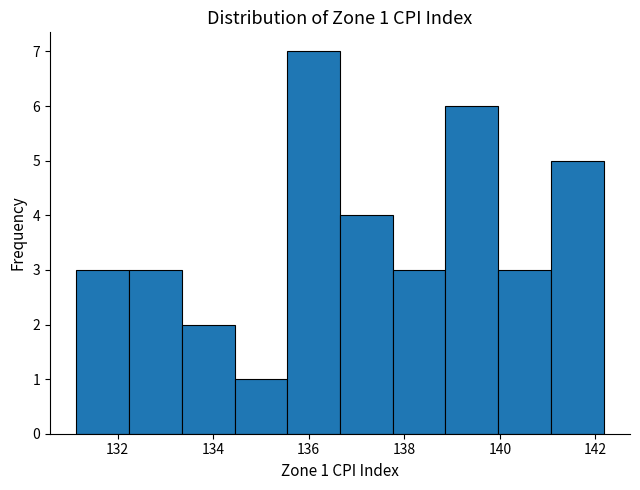

Which range on the x-axis has the tallest bar?

135.6 to 136.6